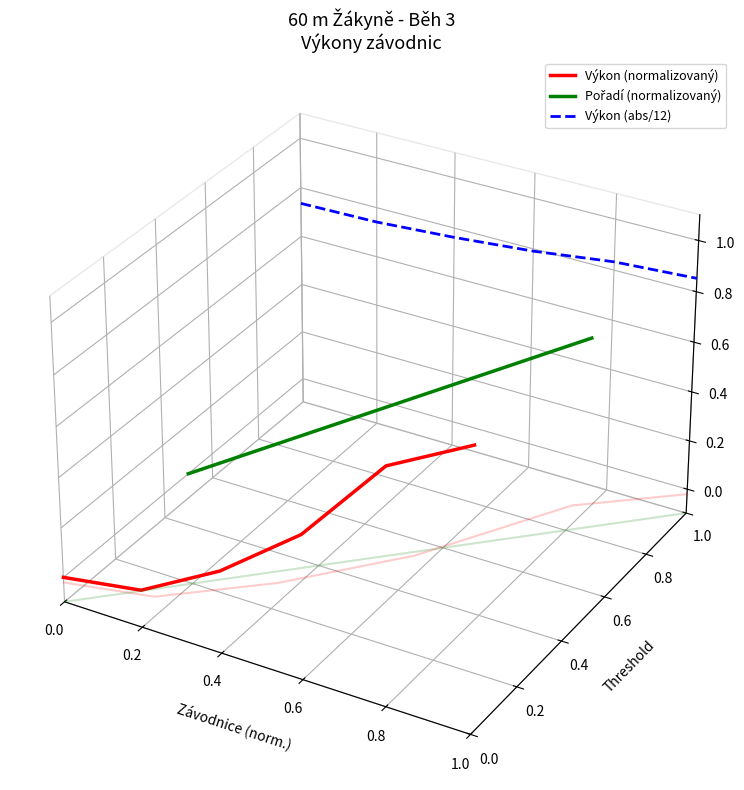

True or false: Výkon (normalizovaný) and Výkon (abs/12) cross at least once.

False